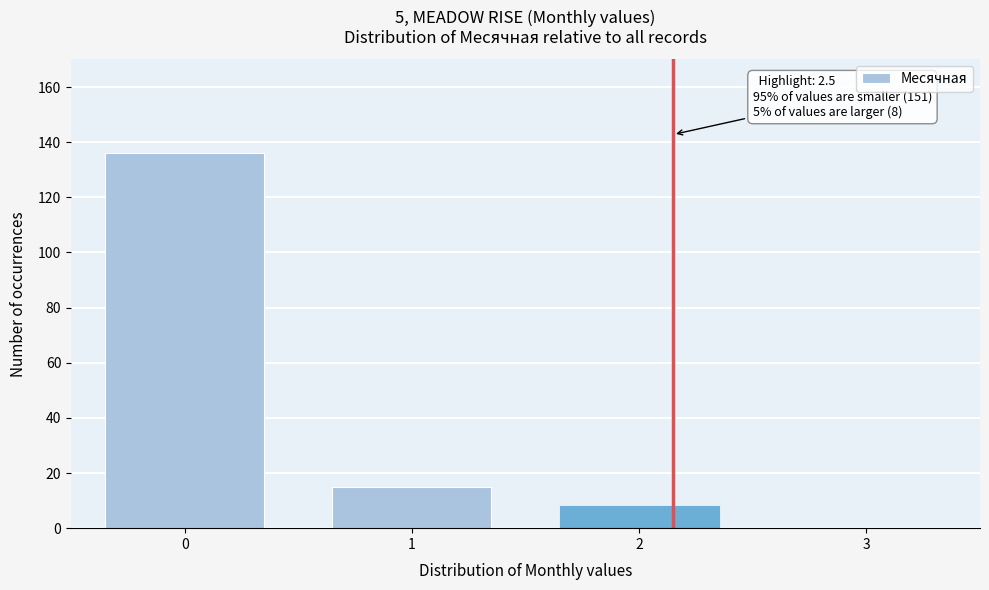

Reading left to right, transcribe all the data shown in this chart.

0=136	1=15	2=8	3=0